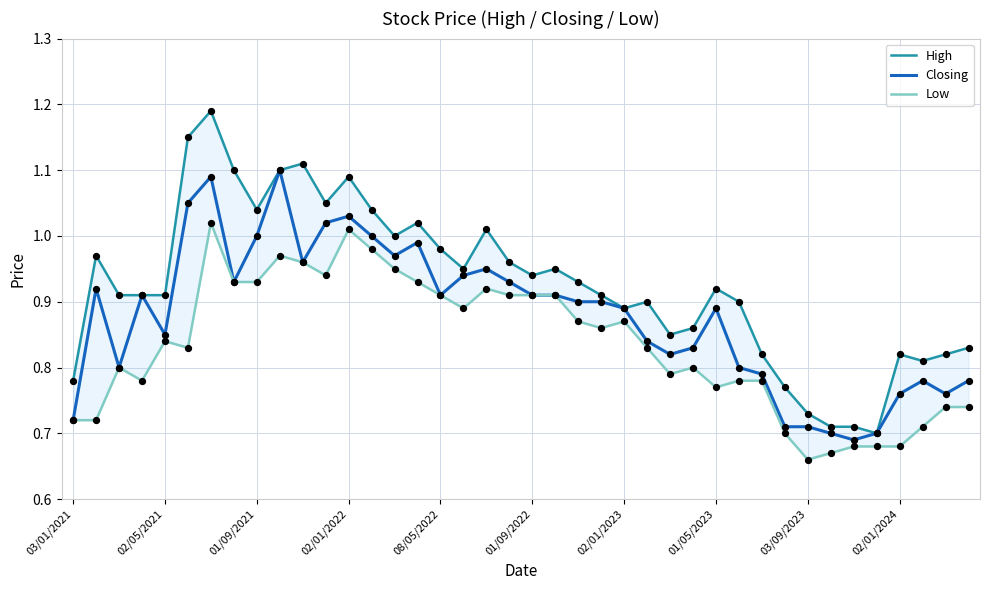

Which series reaches the minimum Y coordinate?

Low